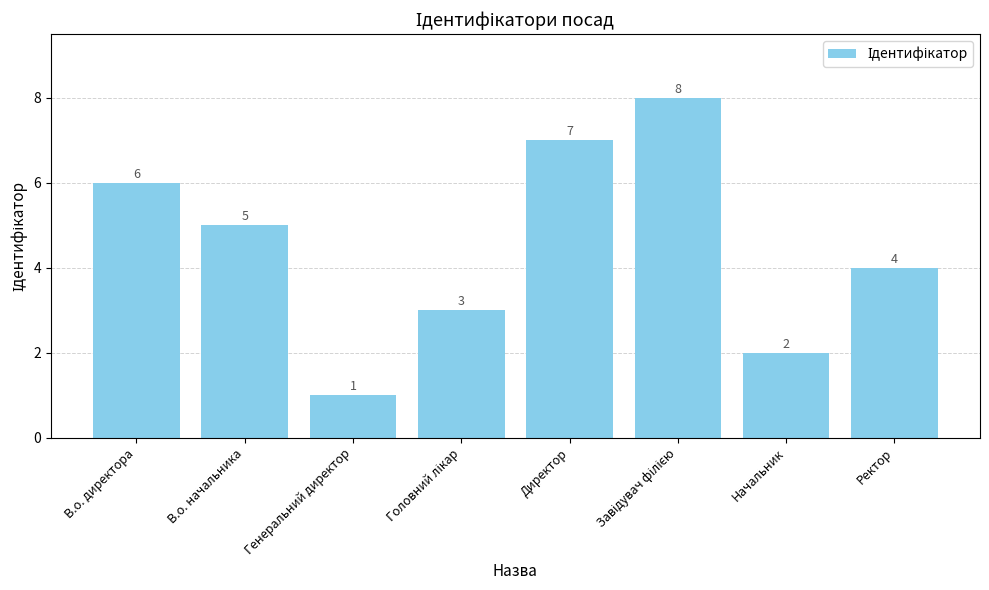

What is the value of the 6th bar from the left?

8